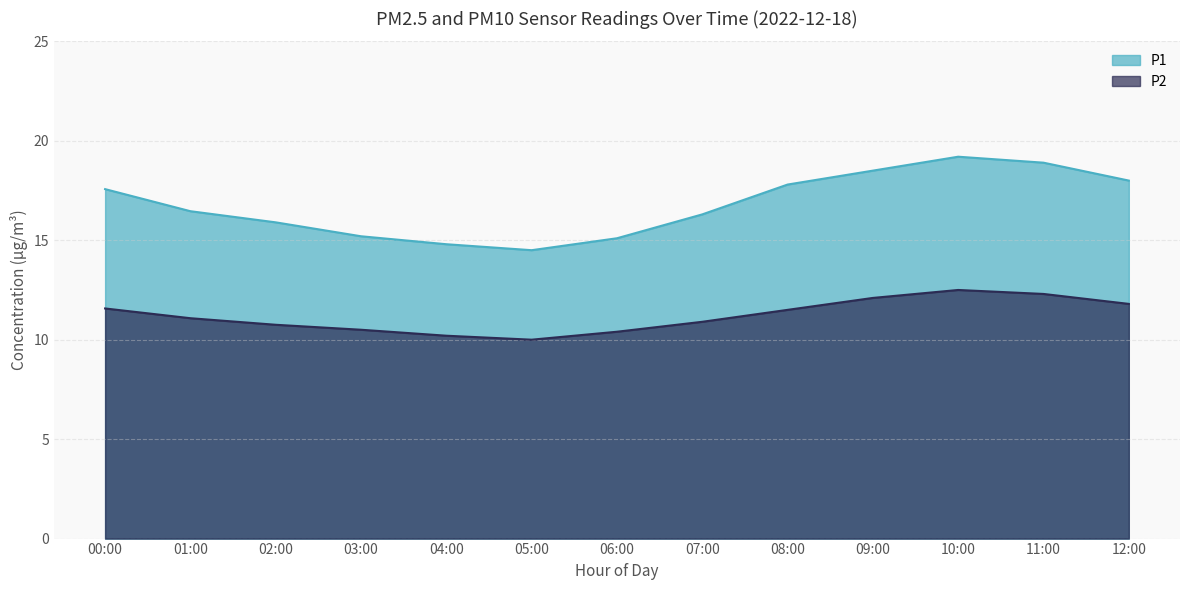

At which category is the sum across all series the highest?

10:00